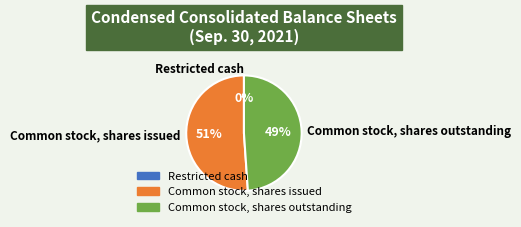

Is it true that Common stock, shares outstanding is 49% of the pie?

True